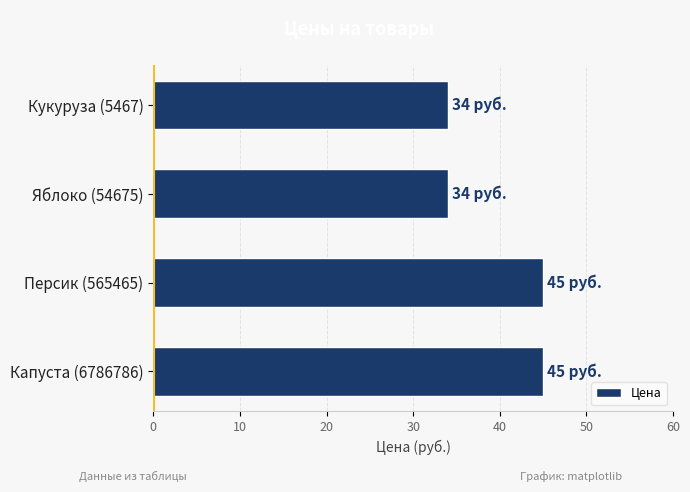

Count the values in the range 34 to 45.

4